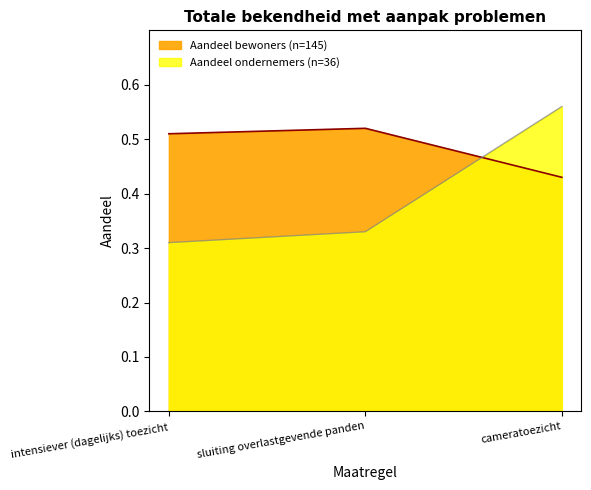

What is the maximum value for Aandeel bewoners (n=145)?

0.5